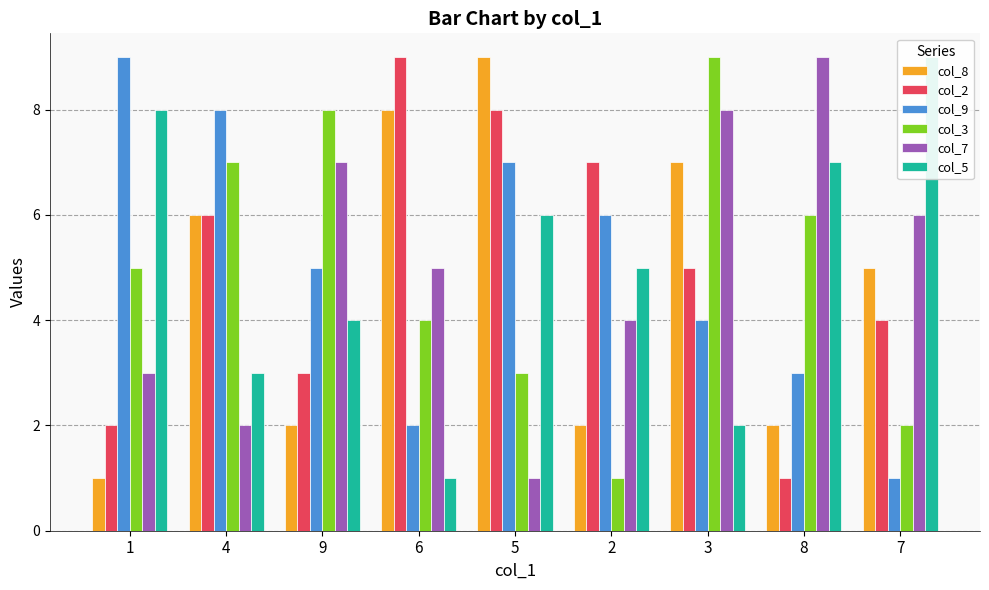

At which label does col_9 first exceed 5?

1